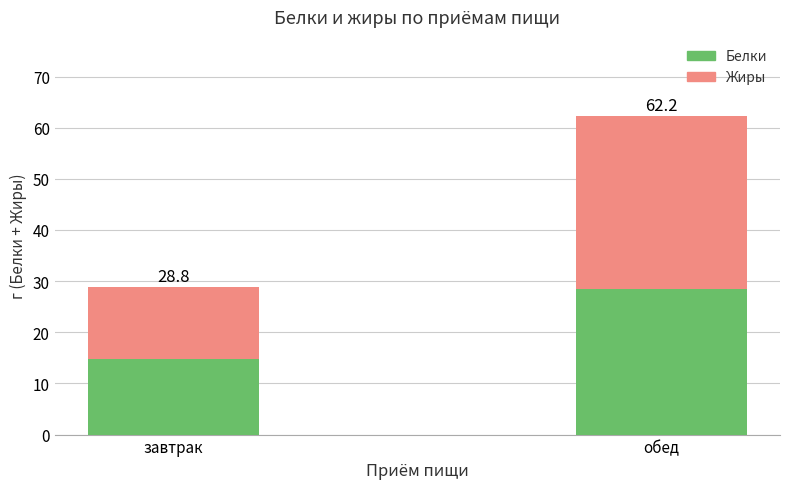

Where does the Белки series first go above 28?

обед